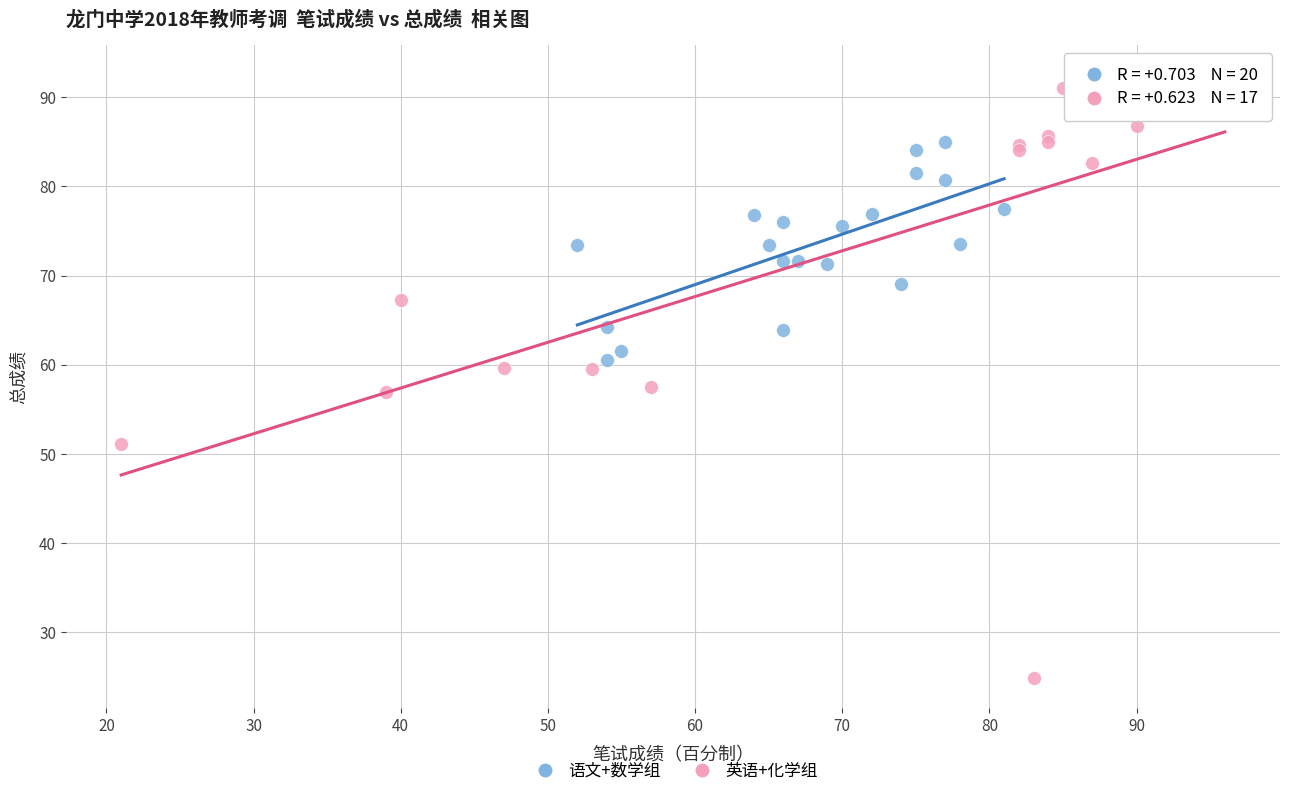

Which series reaches the maximum Y coordinate?

英语+化学组